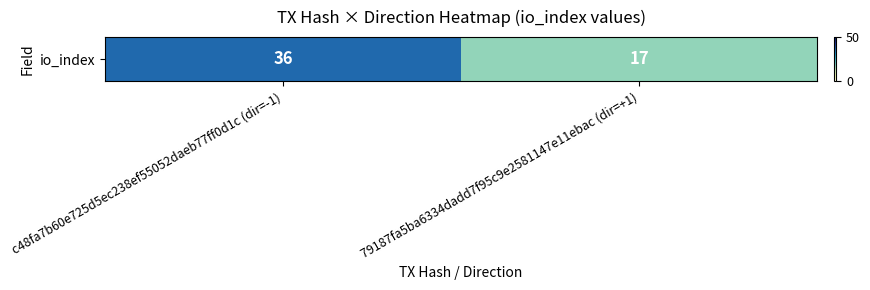

What is the average value?

26